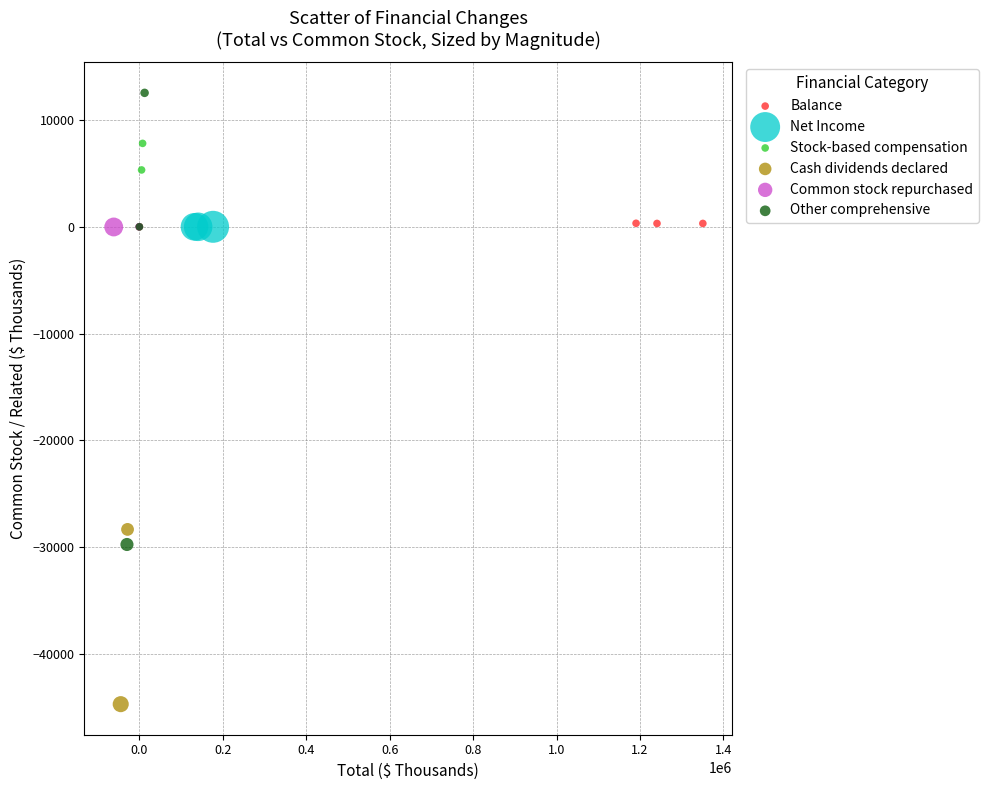

Which series contains the lowest Y value?

Cash dividends declared